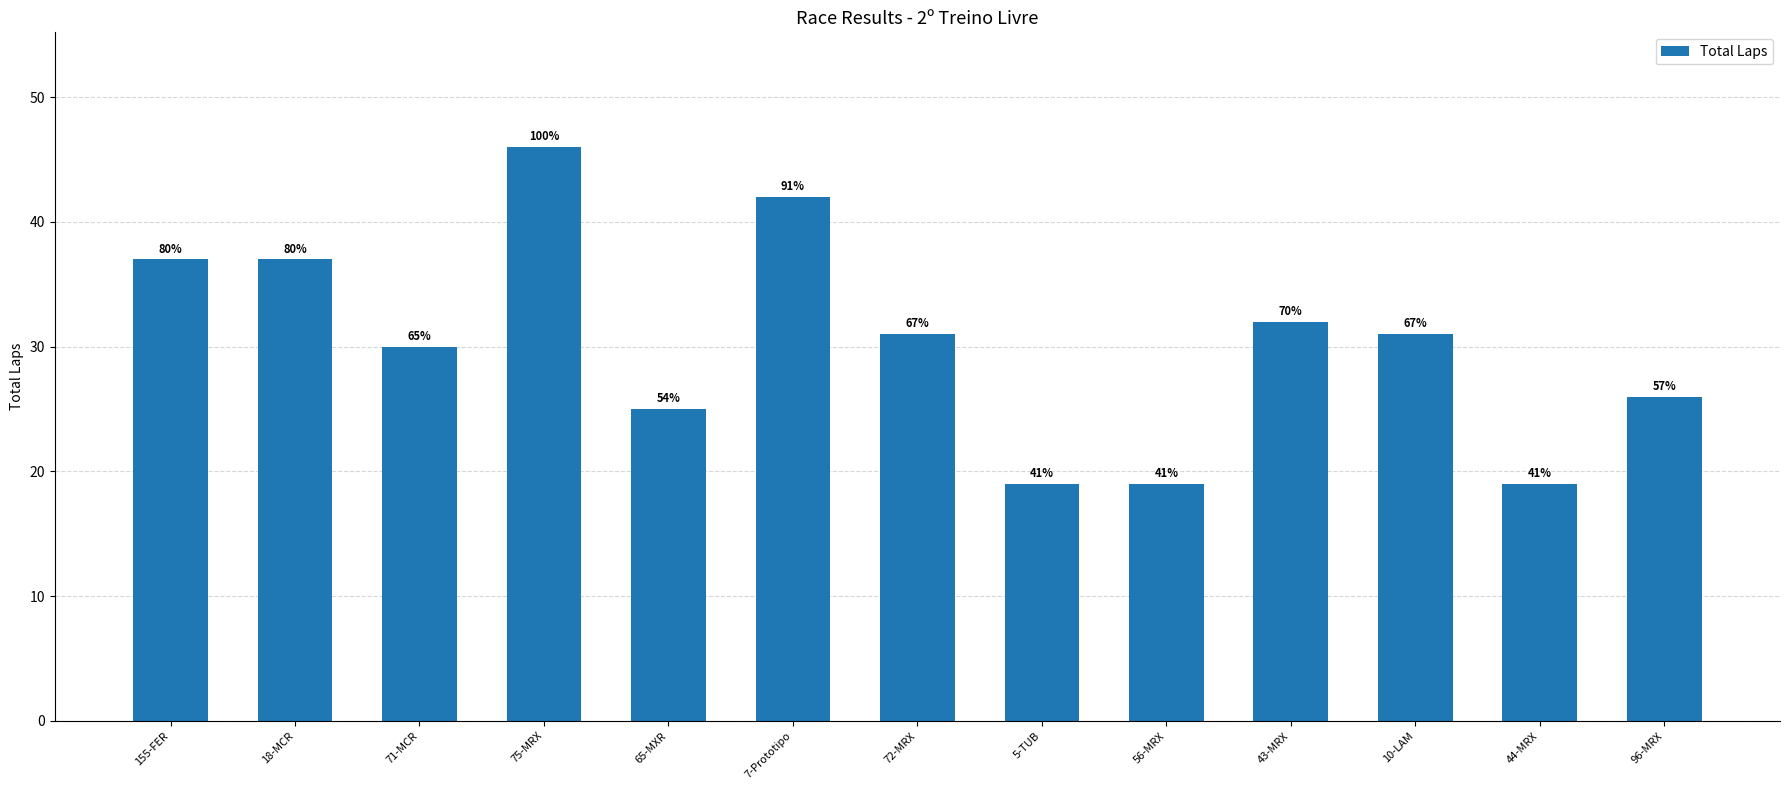

How many bars are there in total?

13